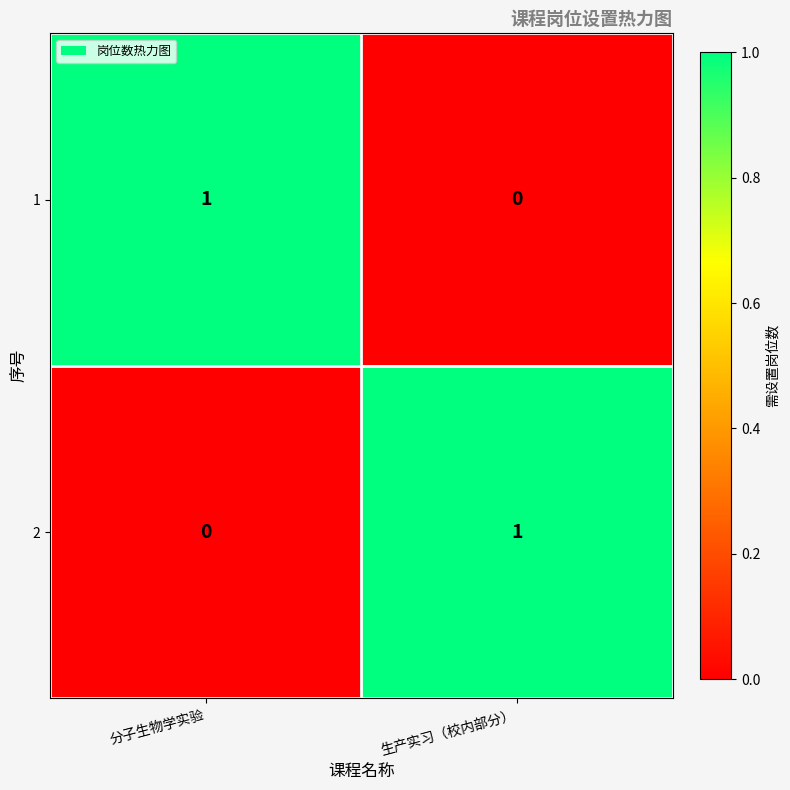

Is the value of 1 at 分子生物学实验 greater than the value of 2 at 分子生物学实验?

Yes